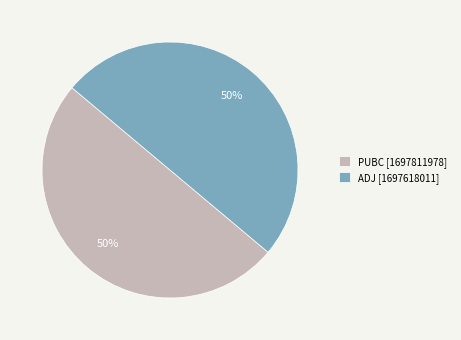

Do ADJ [1697618011] and PUBC [1697811978] together represent more than half of the pie?

Yes